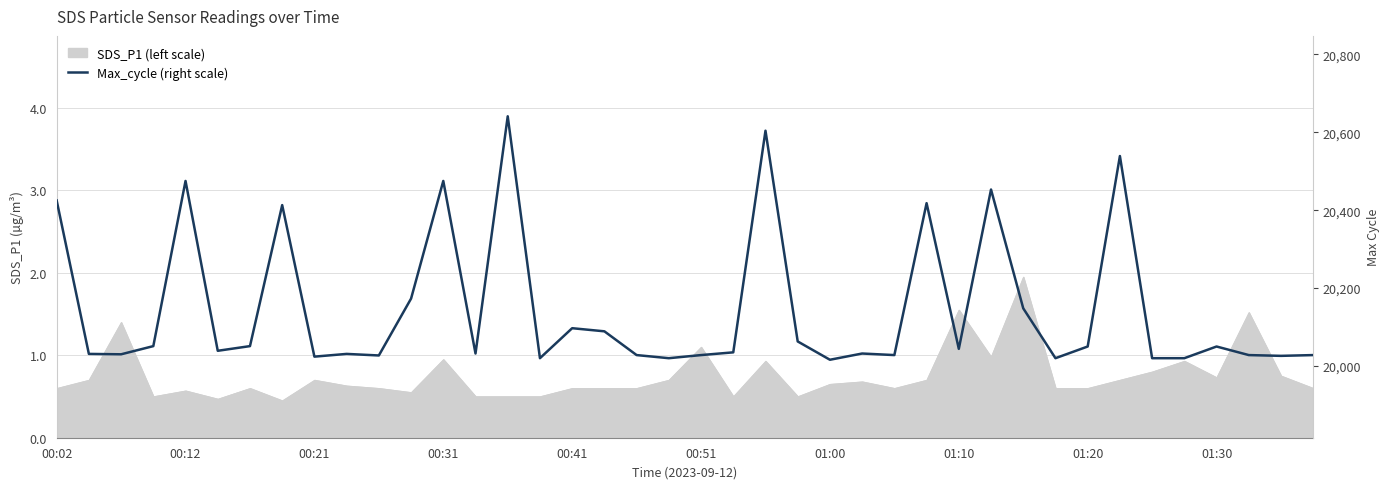

Which has a higher value, 18 or 24?

18